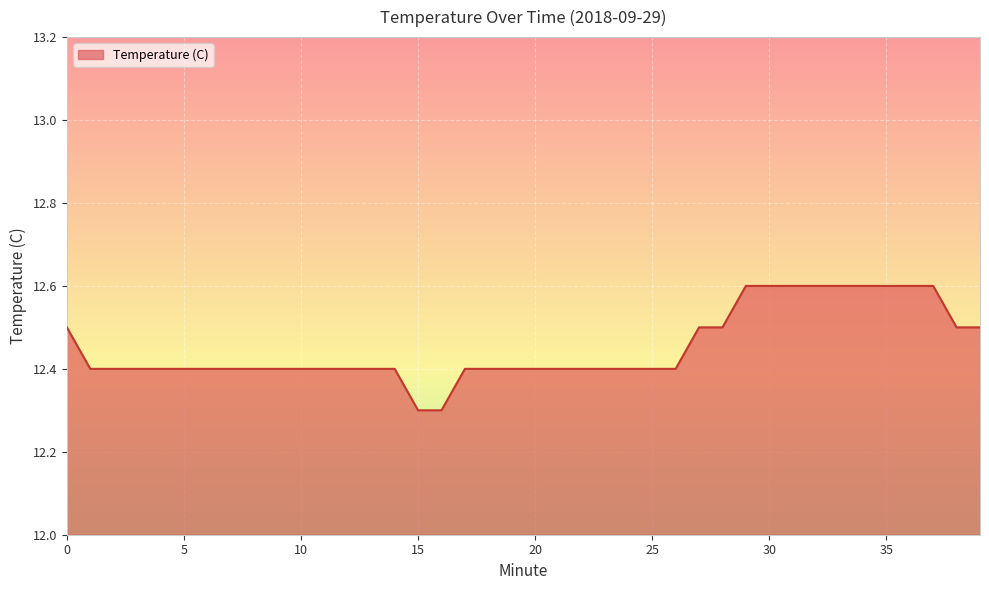

What is the difference between the maximum and minimum values?

0.3